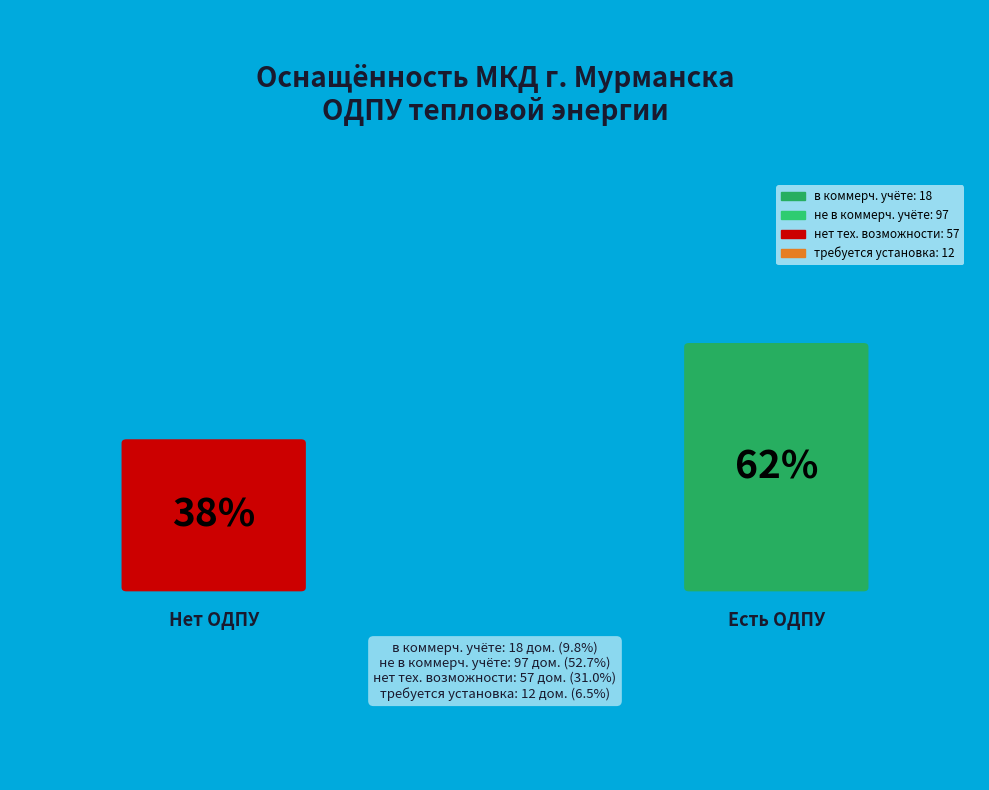

What percentage is the нет (отсутствие технической возможности) slice, to the nearest percent?

31%